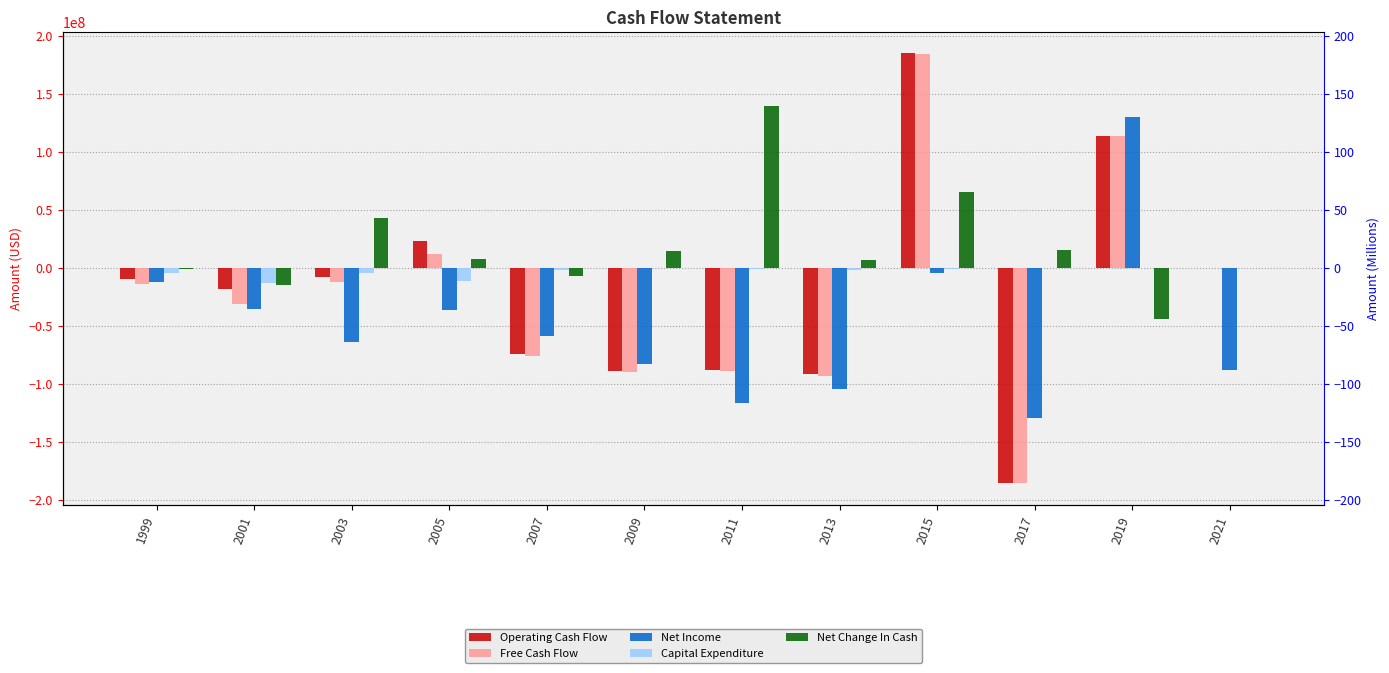

Reading left to right, transcribe all the data shown in this chart.

Operating Cash Flow: -9600000	-17990000	-7716000	23442000	-74323000	-89016000	-87938000	-91079000	184776000	-185394000	113807000	0
Free Cash Flow: -13700000	-31461000	-12540000	12161000	-76223000	-89385000	-89144000	-92800000	183866000	-185622000	113737000	0
Net Income: -12500000	-35172000	-64198000	-36315000	-58794000	-82780000	-116215000	-104126000	-4682000	-129050000	130133000	-87758000
Capital Expenditure: -4100000	-13471000	-4824000	-11281000	-1900000	-369000	-1206000	-1721000	-910000	-228000	-70000	0
Net Change In Cash: -1000000	-14763000	42553000	7358000	-7288000	14681000	139101000	7076000	65723000	15061000	-44274000	0